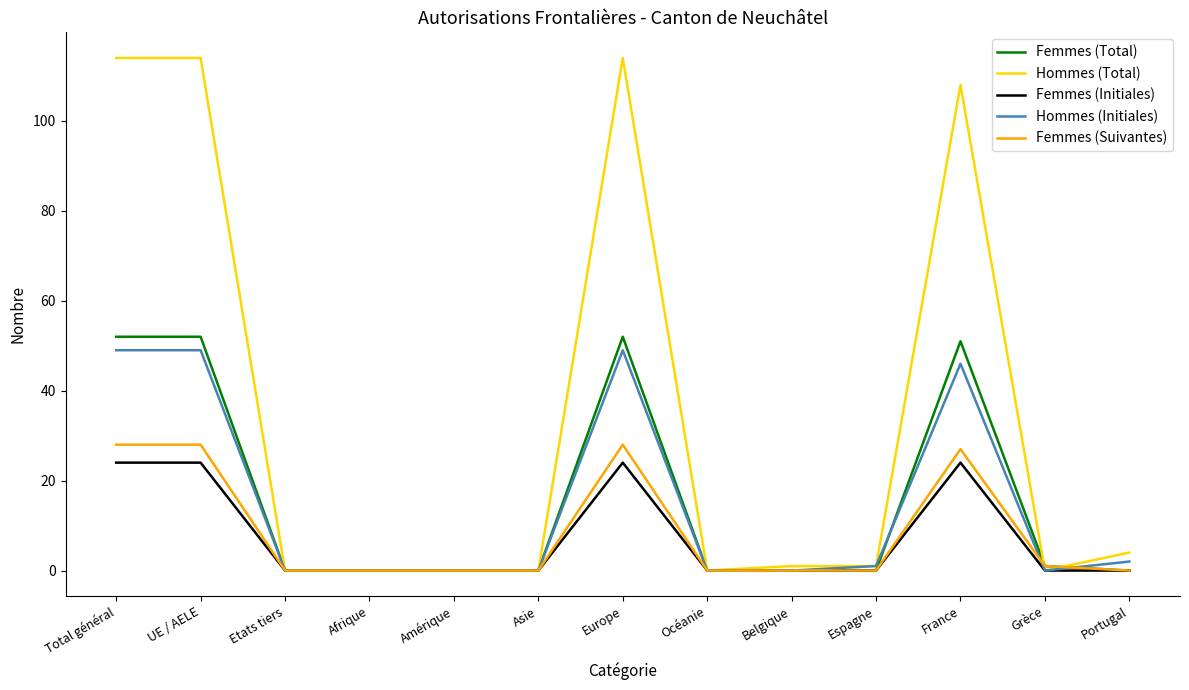

Which series has the largest total across all categories?

Hommes (Total)